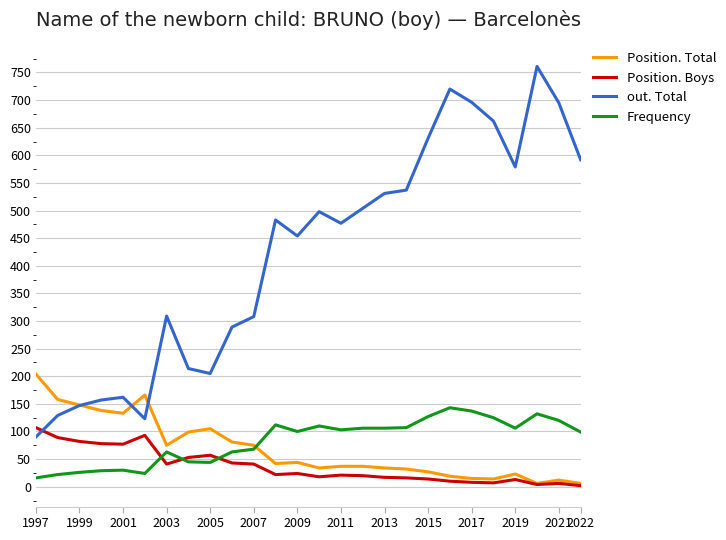

Which series has the largest total across all categories?

out. Total